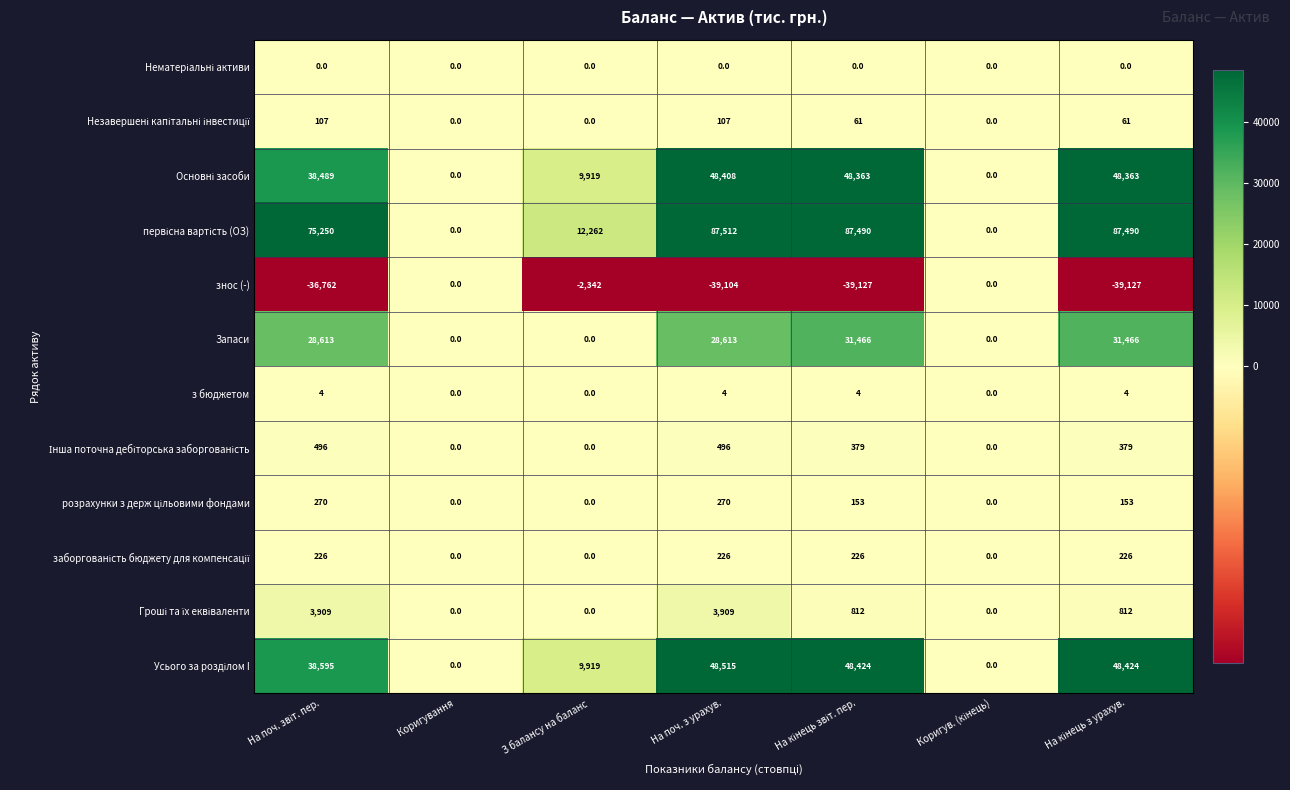

At which label does знос (-) first exceed -36762?

Коригування